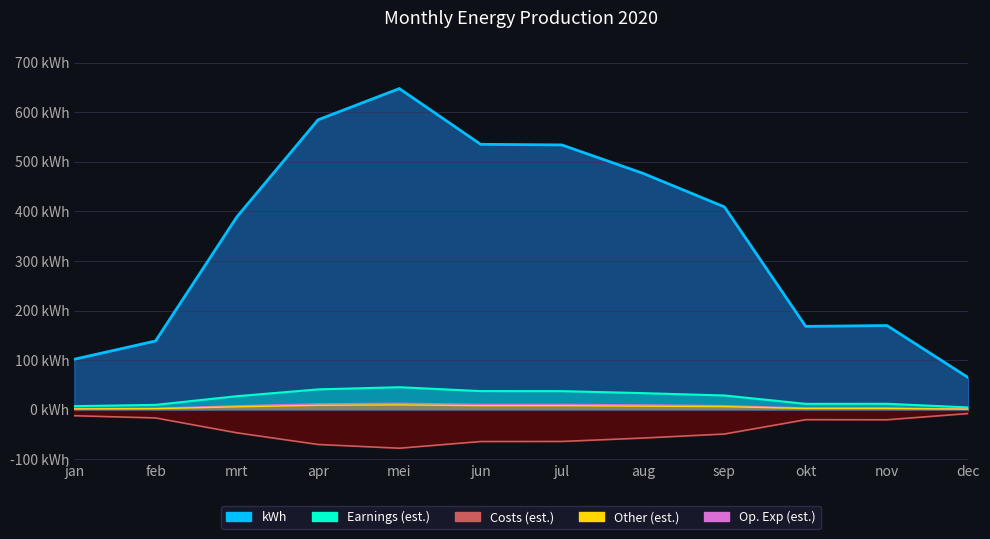

True or false: kWh has more than 1 interior local peaks.

True